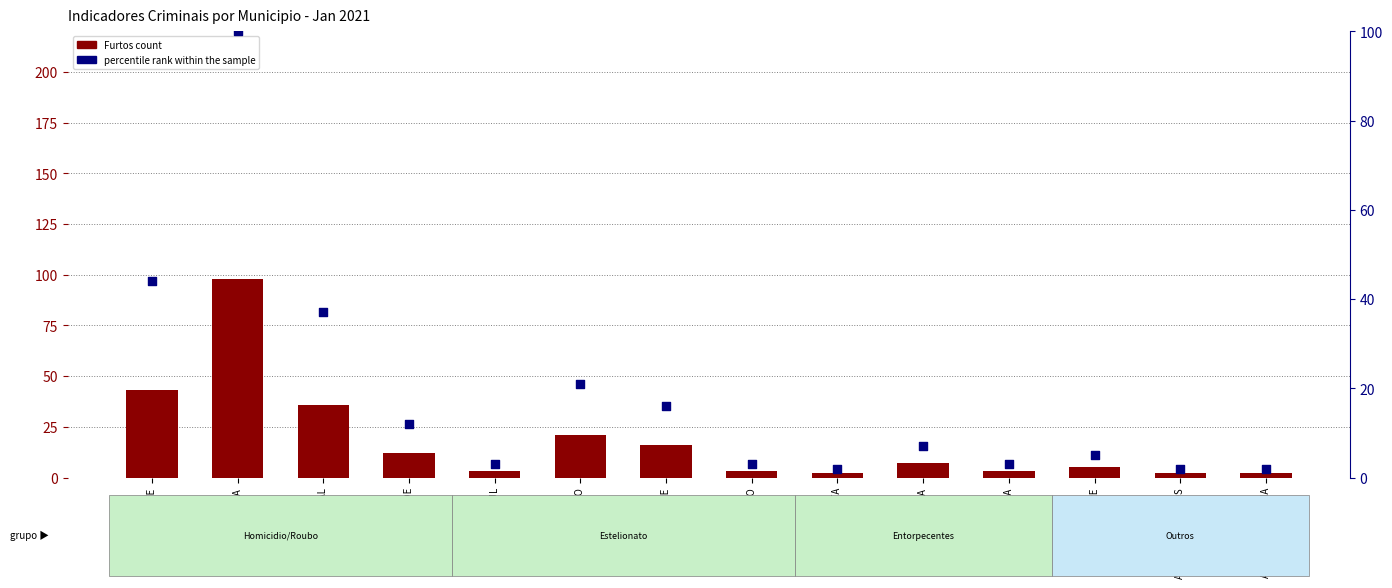

At which category is the sum across all series the highest?

ALVORADA